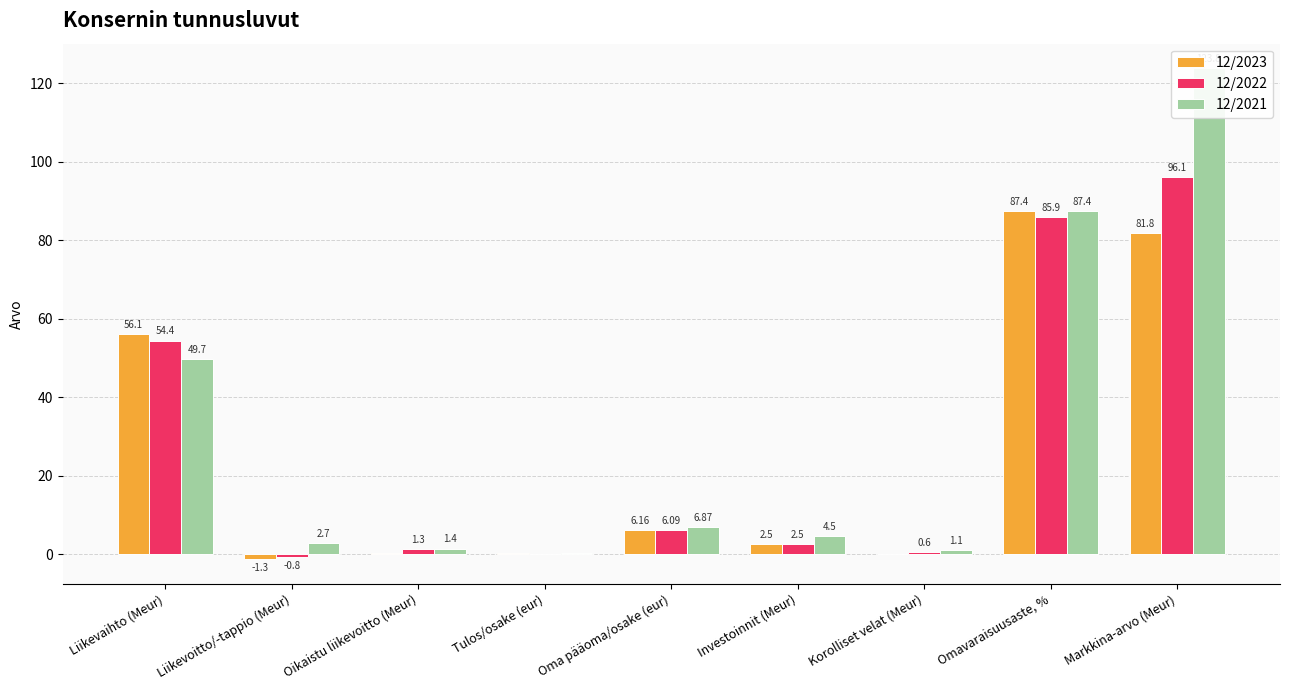

What is the sum of all 12/2021 values?

277.7